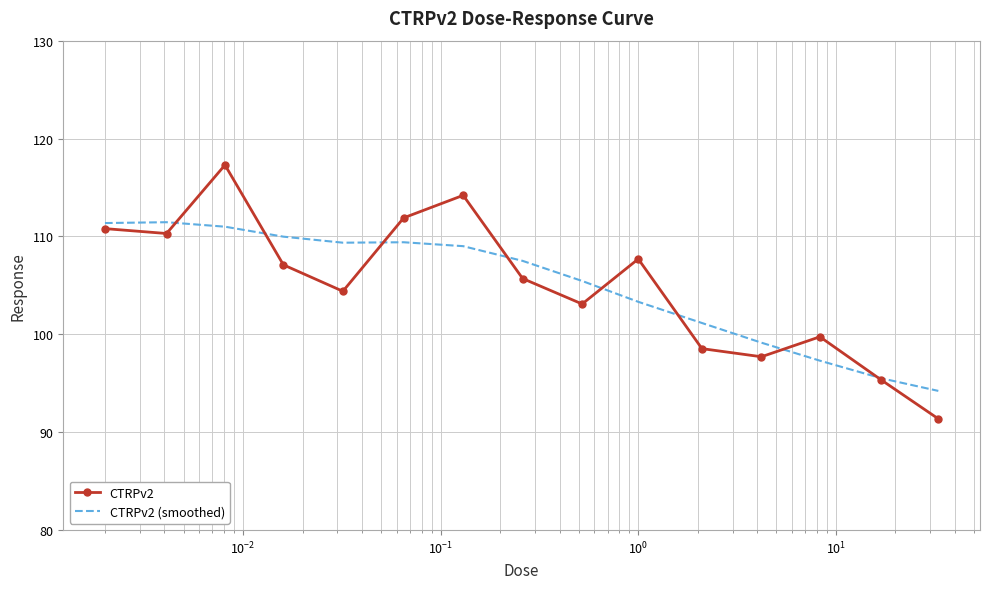

Which series has the largest range (max minus min)?

CTRPv2